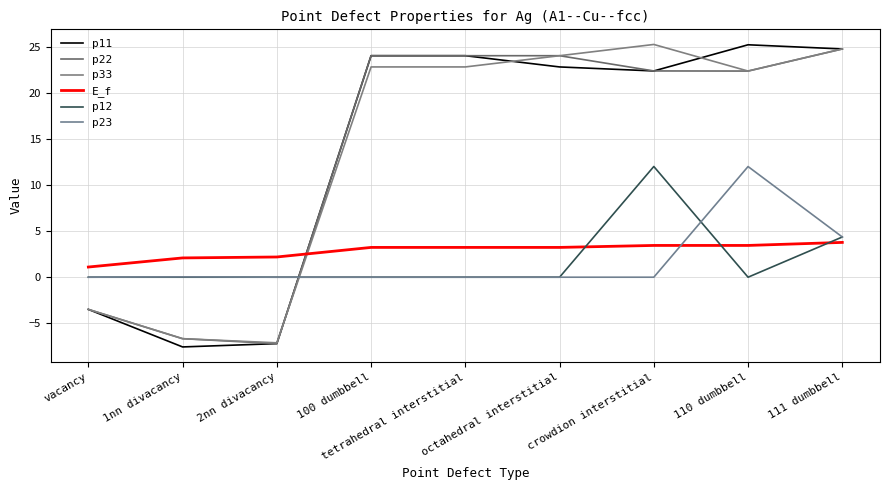

At which label does E_f first exceed 3?

100 dumbbell